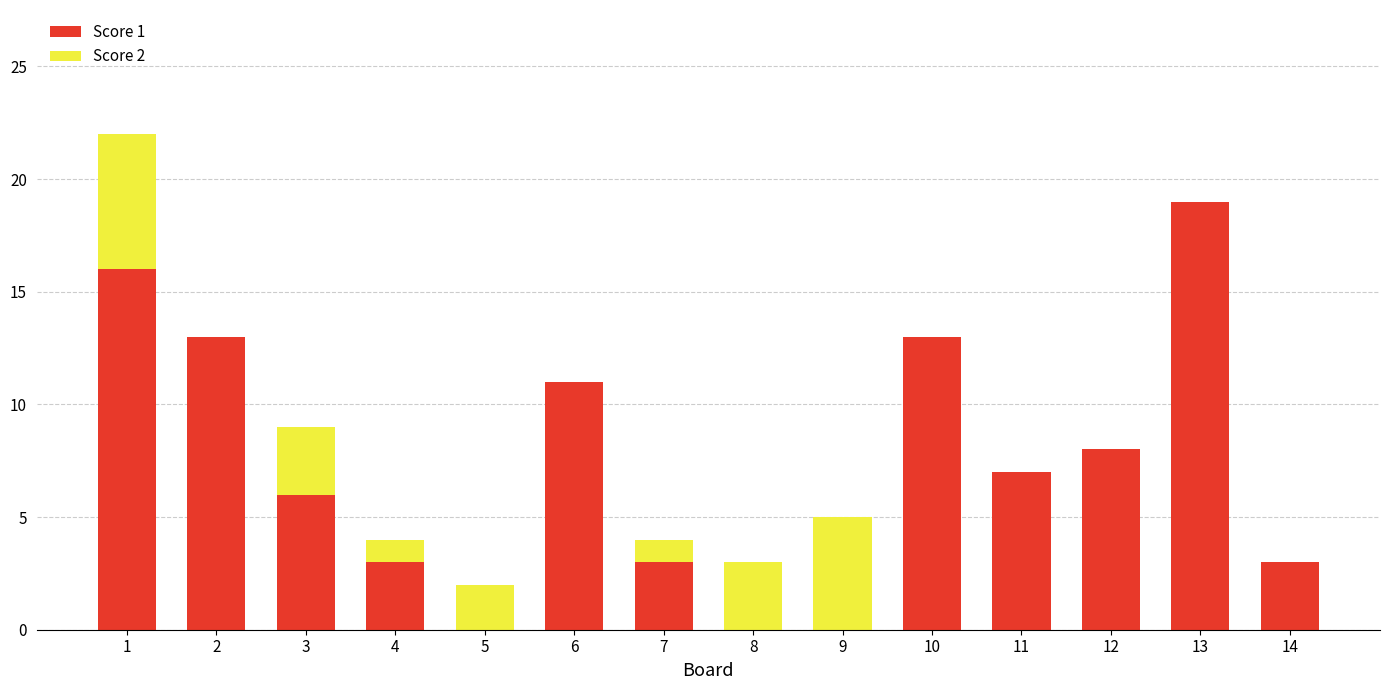

The value of Score 1 at 5 is -10. True or false?

False